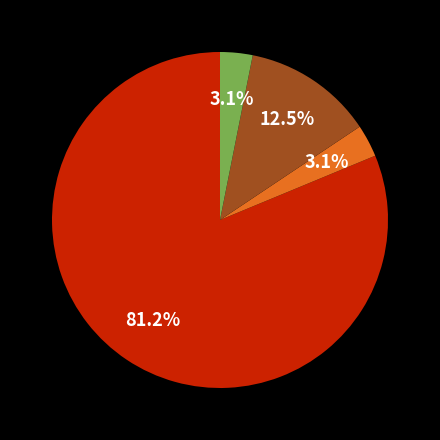

Does any single category account for the majority?

Yes